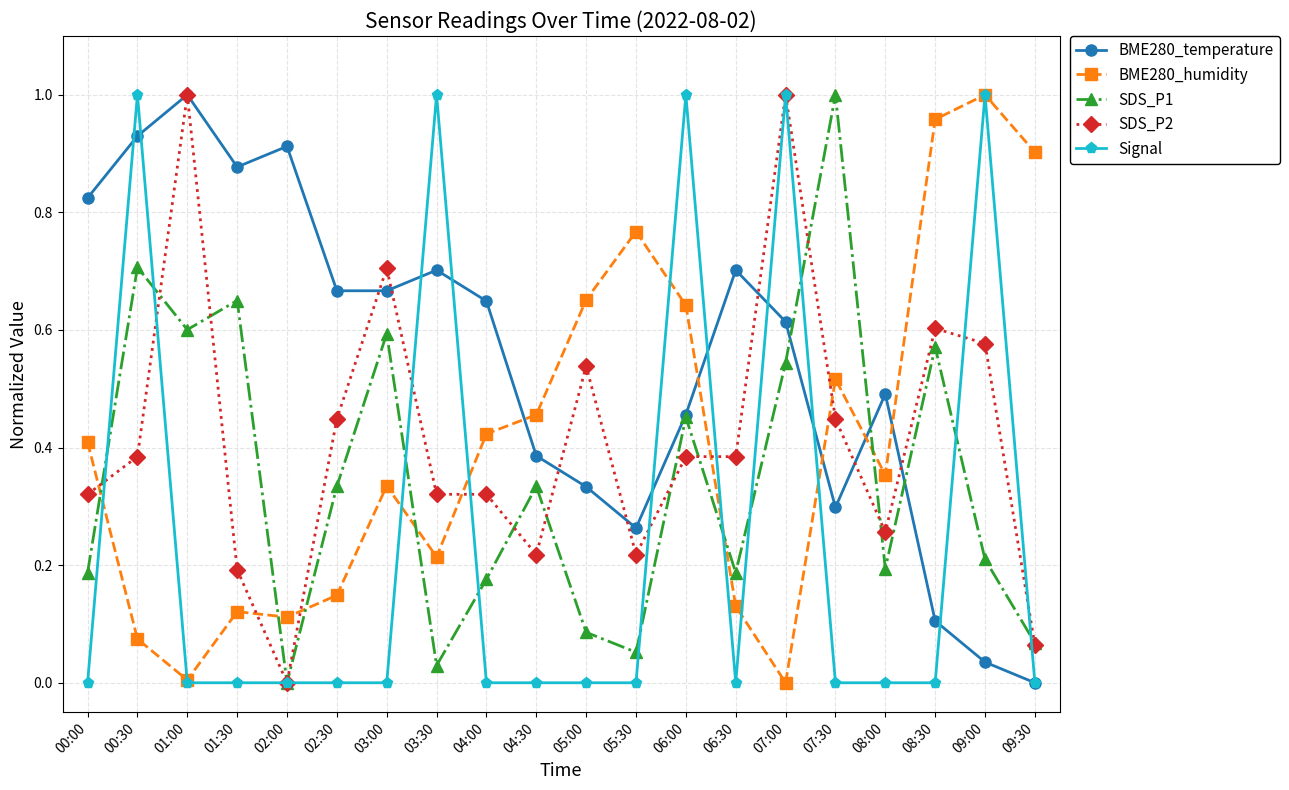

True or false: BME280_humidity has more than 1 points higher than both neighbors.

True